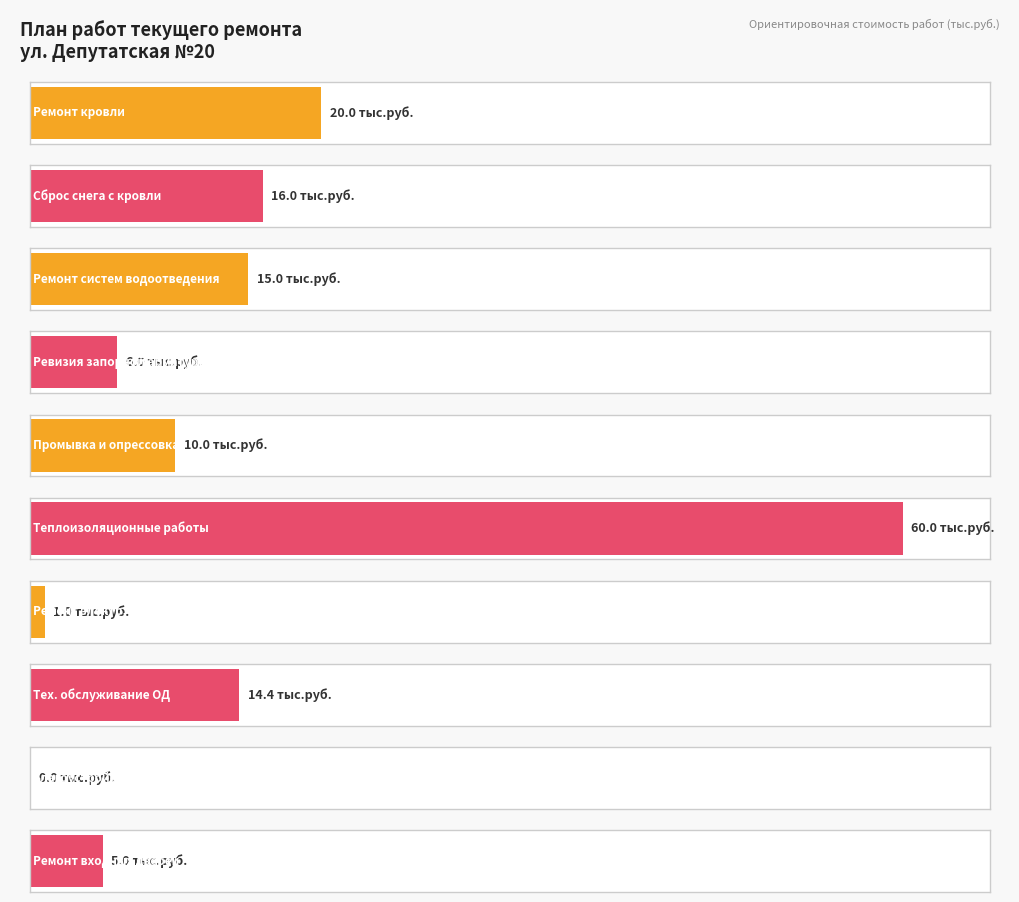

At how many categories does at least one series exceed 3?

8